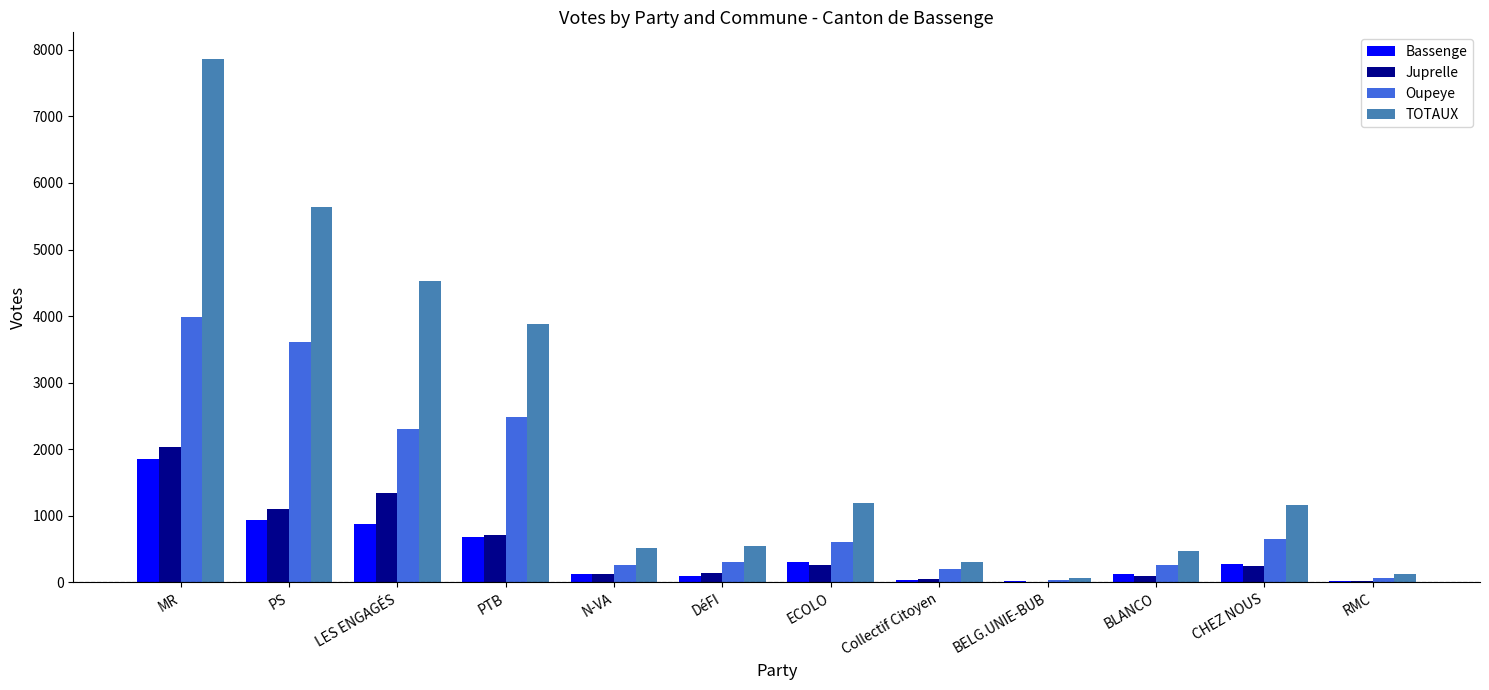

At which category is the sum across all series the highest?

MR